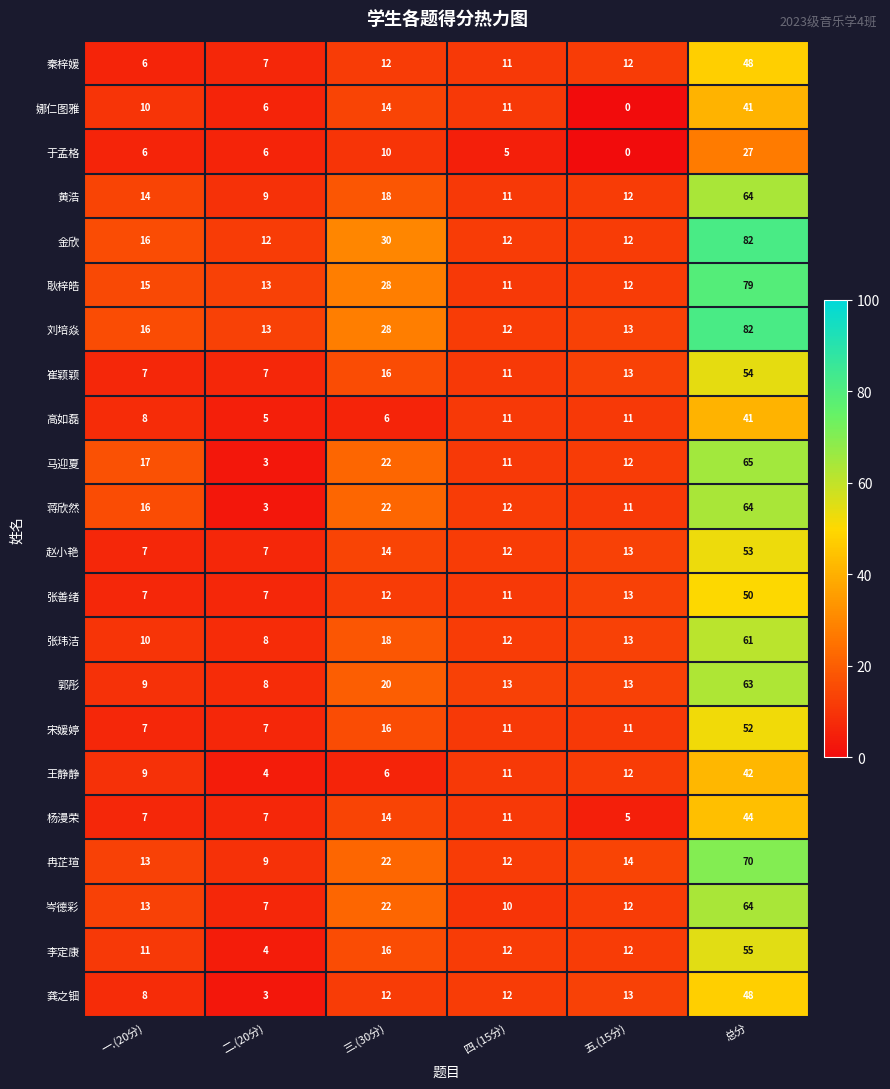

What is the sum of the 黄浩 values at 总分 and 五.(15分)?

76